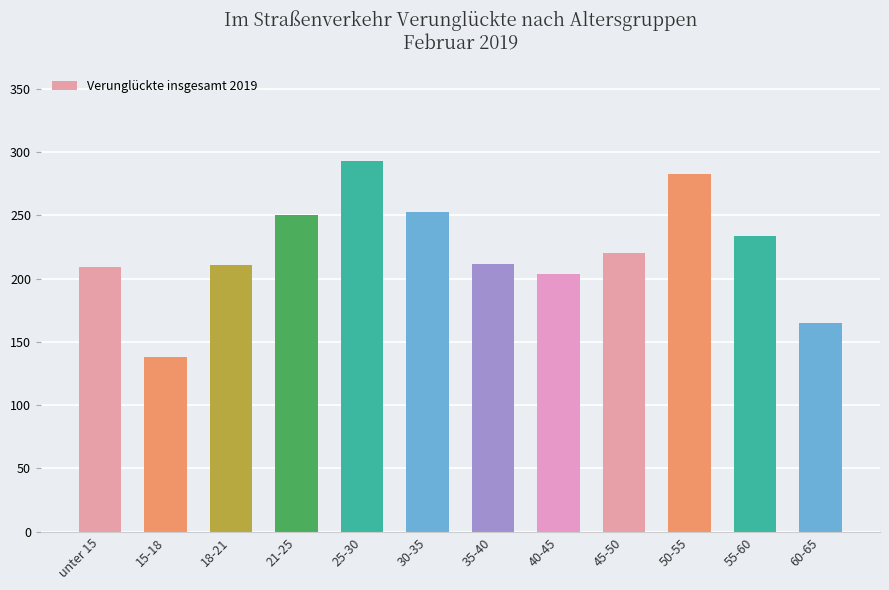

What is the label of the 11th bar from the left?

55-60